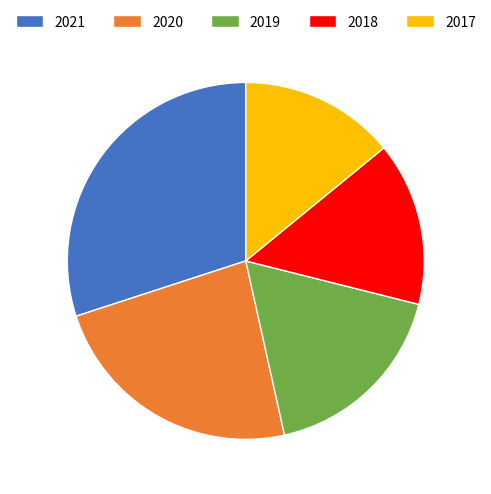

True or false: 2017 accounts for 29% of the total.

False